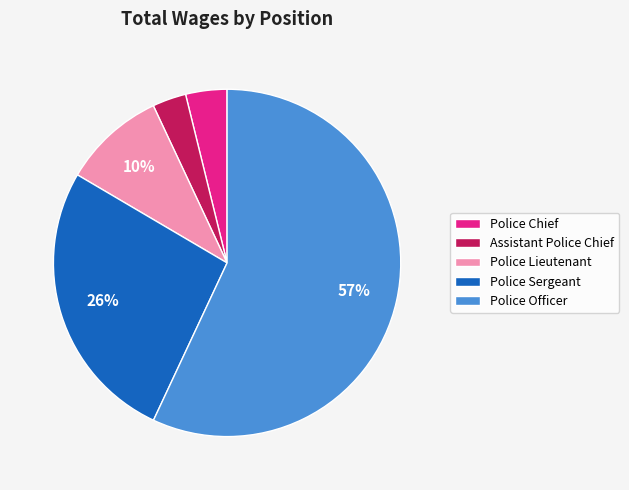

True or false: Police Chief accounts for 18% of the total.

False